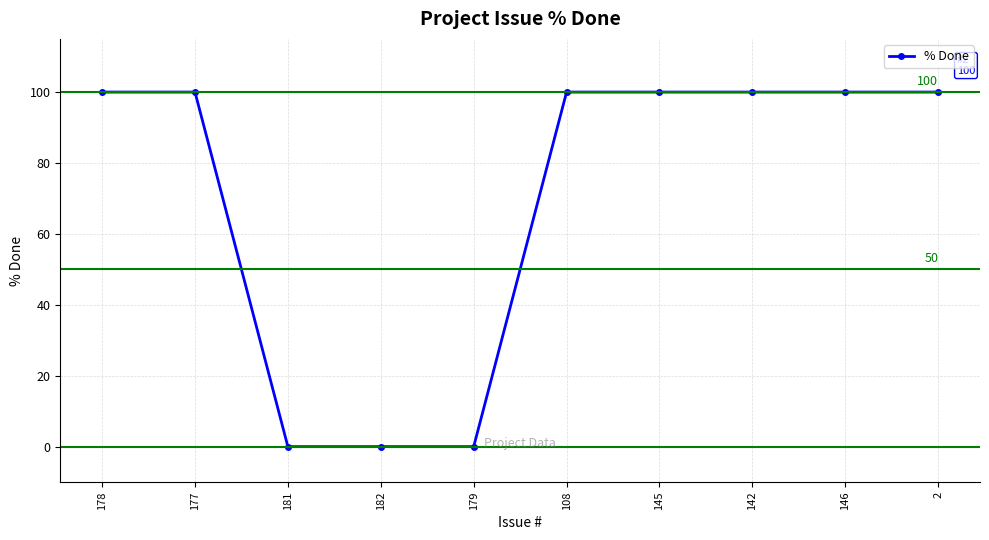

What is the maximum value shown in the chart?

100